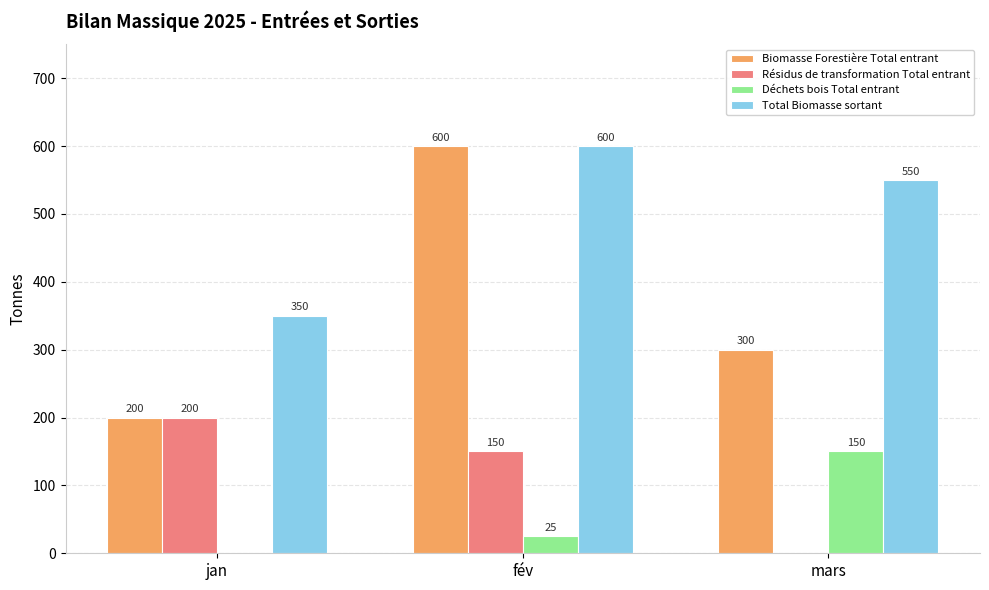

Is the value of Biomasse Forestière Total entrant at mars greater than the value of Résidus de transformation Total entrant at fév?

Yes